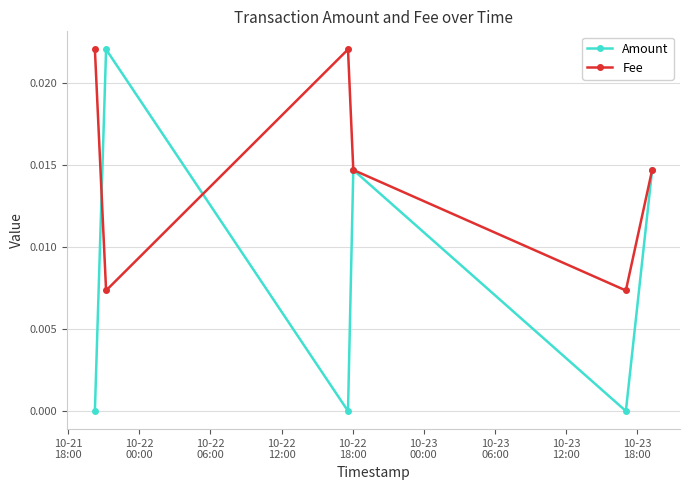

List the series in order of their overall mean, lowest first.

Amount, Fee